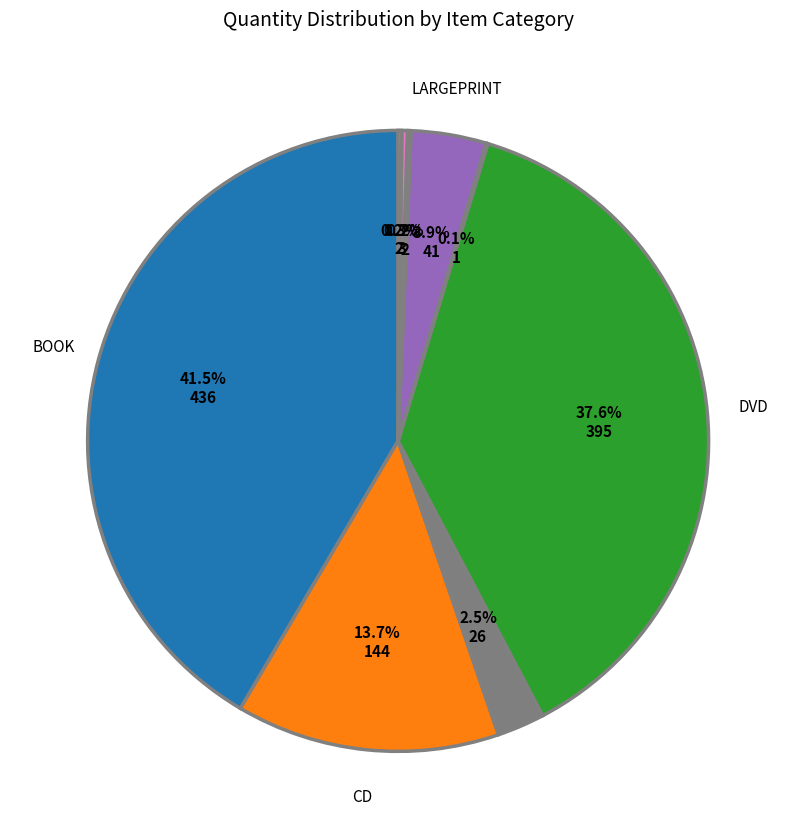

Does any single category account for the majority?

No